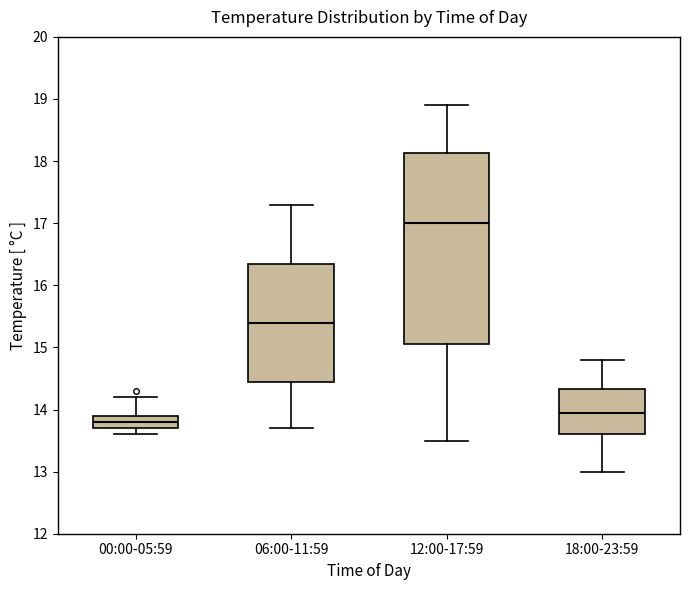

Comparing the boxes themselves (not the whiskers), which one is the tallest?

12:00-17:59